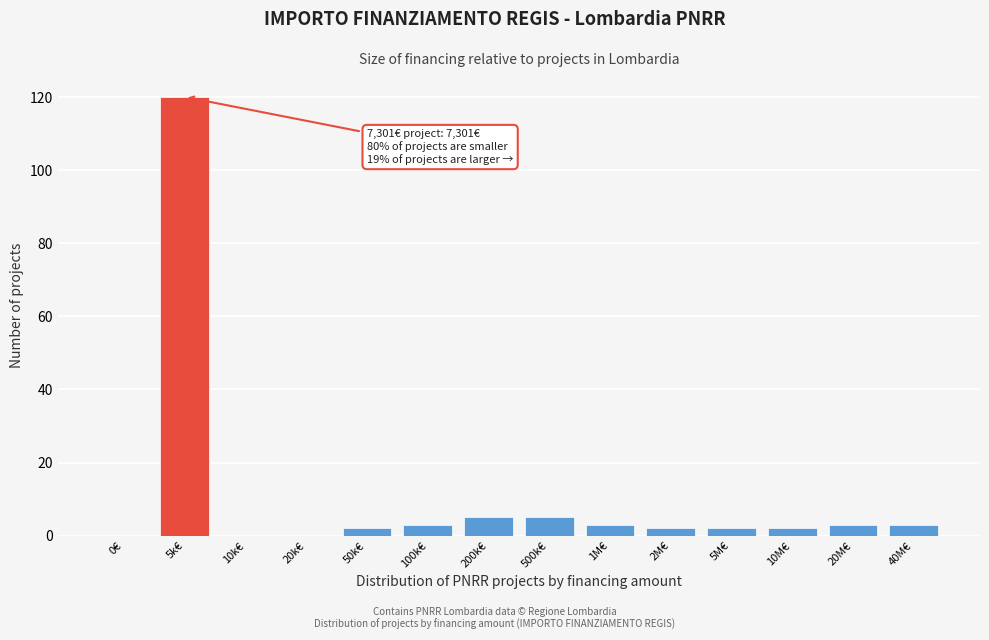

Reading left to right, list all the values displayed in this chart.

0€=0	5k€=120	10k€=0	20k€=0	50k€=2	100k€=3	200k€=5	500k€=5	1M€=3	2M€=2	5M€=2	10M€=2	20M€=3	40M€=3